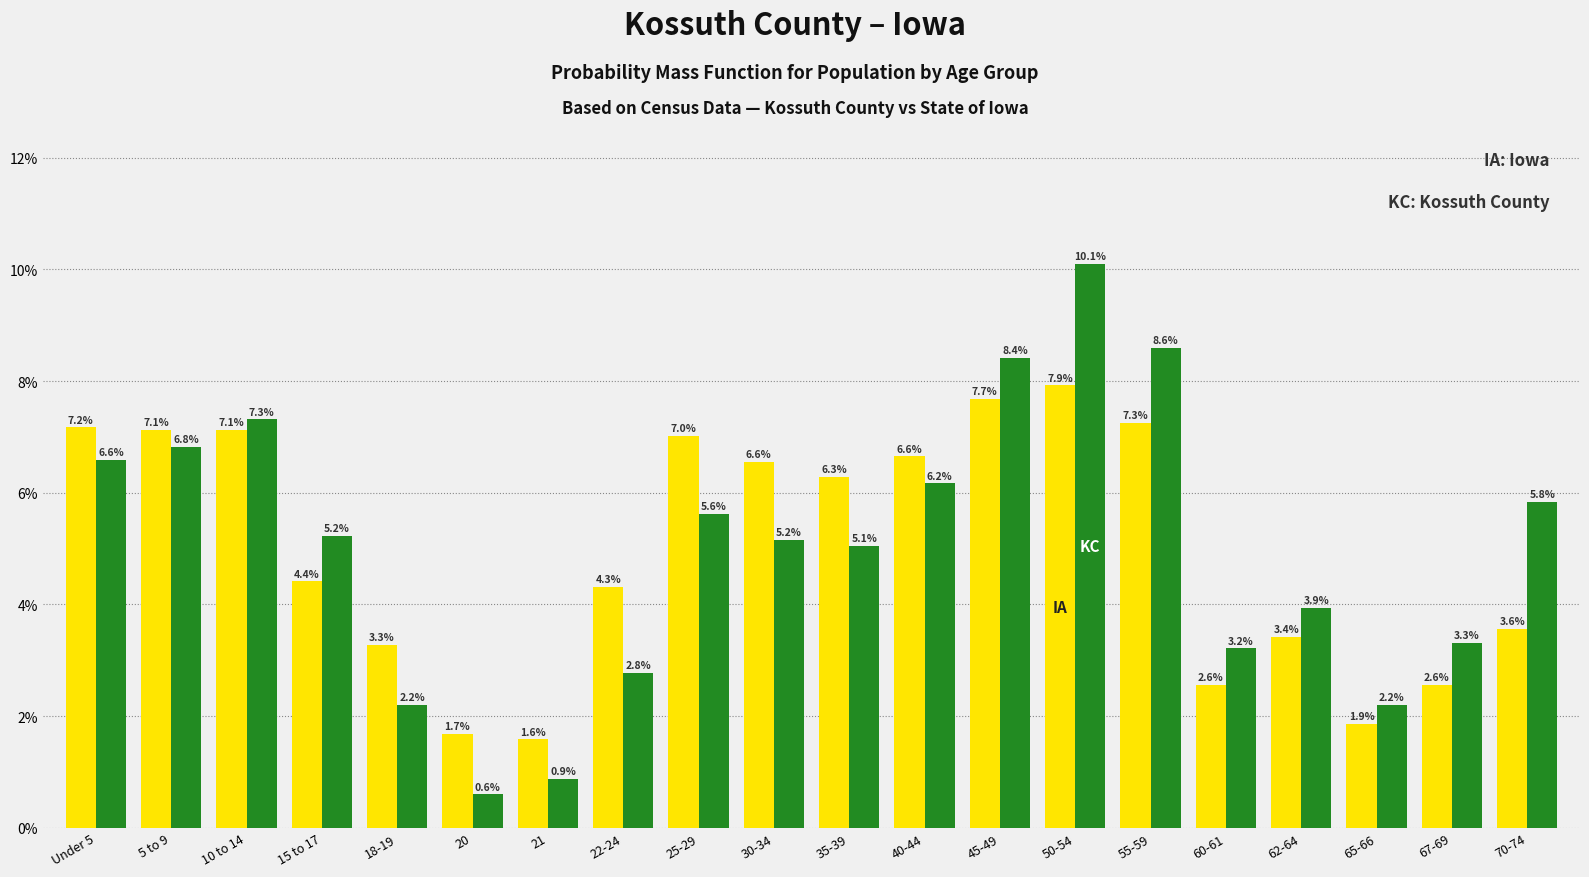

Reading left to right, extract all data points from this chart.

Iowa: Under 5=7.2	5 to 9=7.1	10 to 14=7.1	15 to 17=4.4	18-19=3.3	20=1.7	21=1.6	22-24=4.3	25-29=7.0	30-34=6.6	35-39=6.3	40-44=6.6	45-49=7.7	50-54=7.9	55-59=7.3	60-61=2.6	62-64=3.4	65-66=1.9	67-69=2.6	70-74=3.6
Kossuth County: Under 5=6.6	5 to 9=6.8	10 to 14=7.3	15 to 17=5.2	18-19=2.2	20=0.6	21=0.9	22-24=2.8	25-29=5.6	30-34=5.2	35-39=5.1	40-44=6.2	45-49=8.4	50-54=10.1	55-59=8.6	60-61=3.2	62-64=3.9	65-66=2.2	67-69=3.3	70-74=5.8